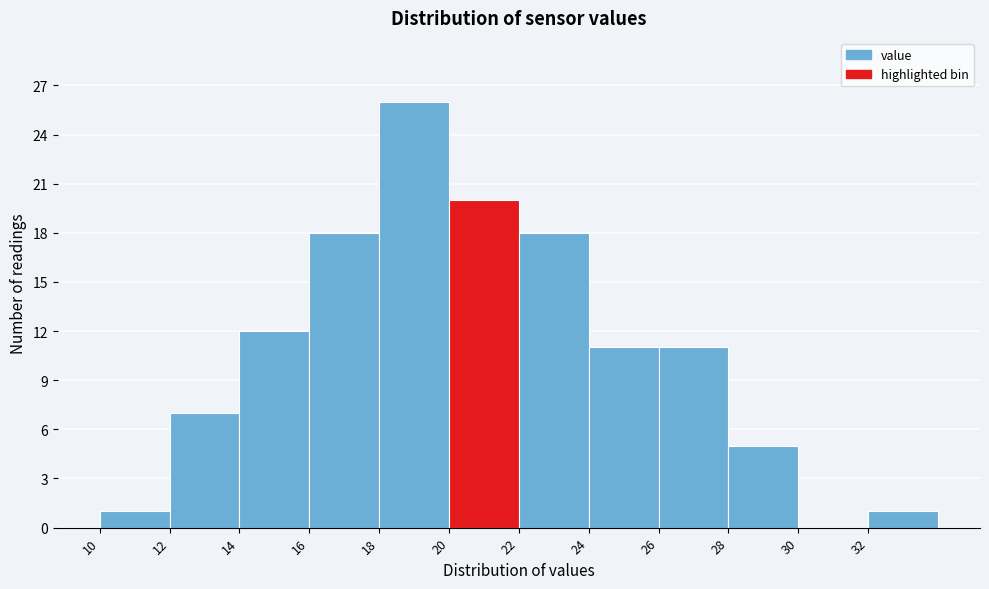

Reading left to right, list every bar in this chart as the range it spans on the x-axis followed by its height. The values are not printed on the chart, so give them approximately, as read against the axis.

10 to 12: 1
12 to 14: 7
14 to 16: 12
16 to 18: 18
18 to 20: 26
20 to 22: 20
22 to 24: 18
24 to 26: 11
26 to 28: 11
28 to 30: 5
30 to 32: 0
32 to 34: 1